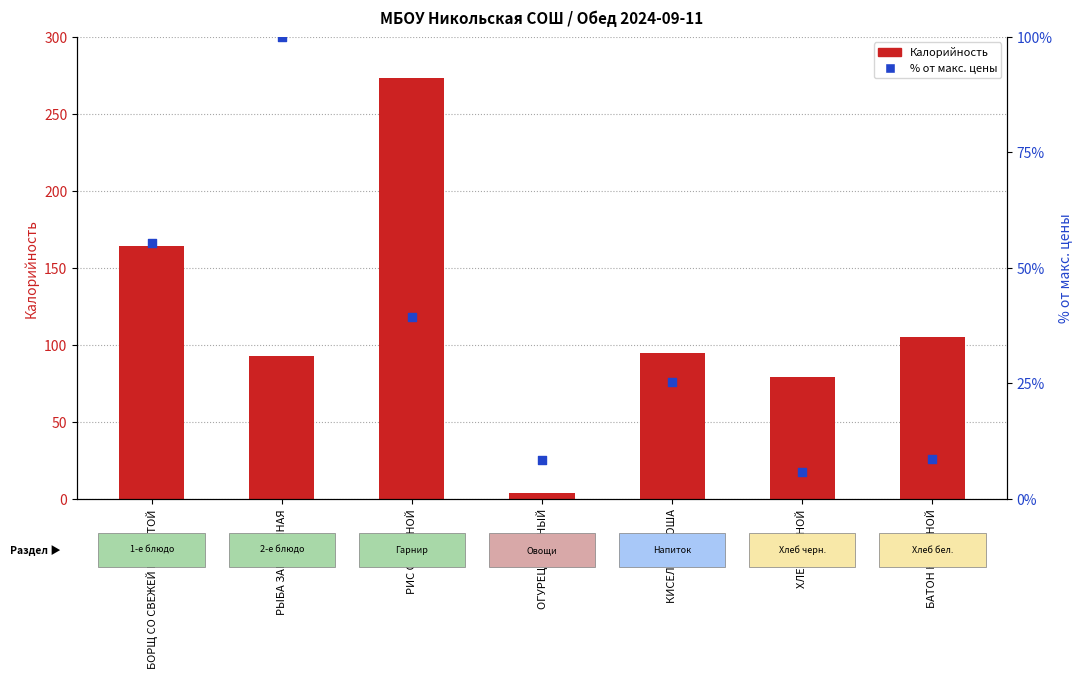

Which series contains the highest Y value?

Калорийность